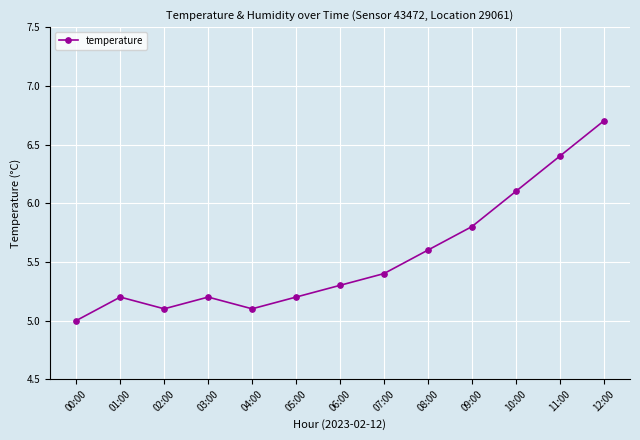

The chart shows a value of 8.8 at 08:00. True or false?

False